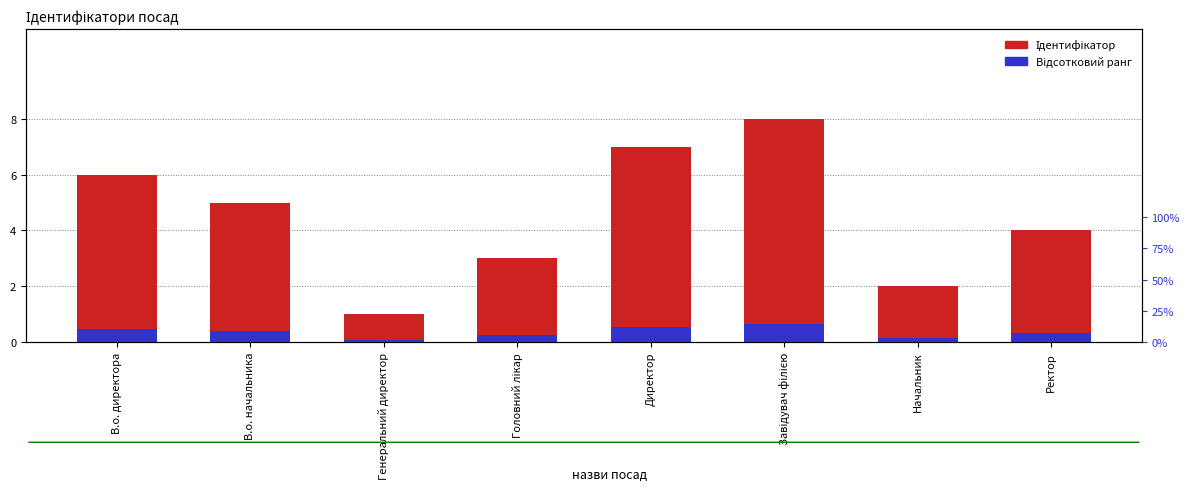

What is the difference between the maximum and minimum values in the Відсотковий ранг series?

0.6